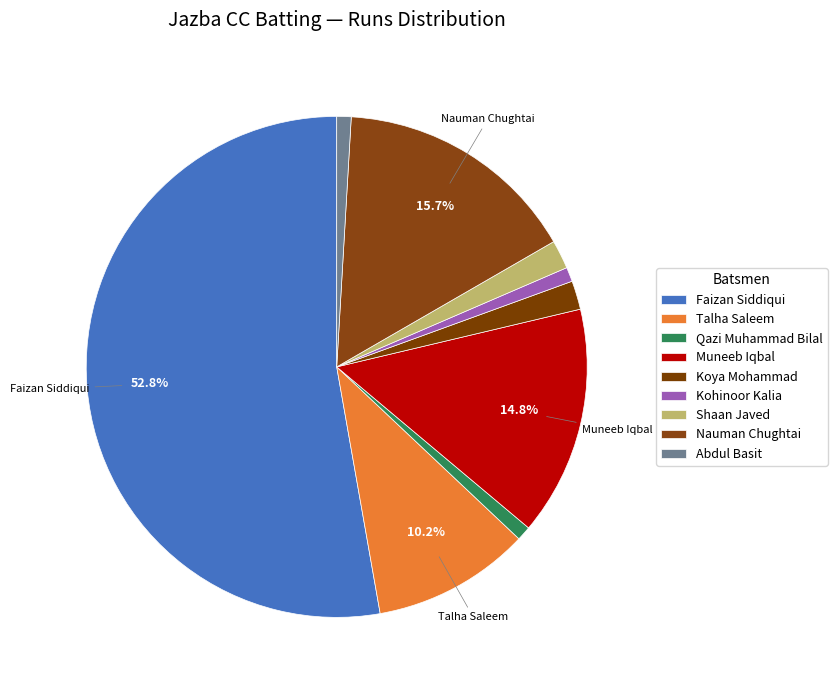

How many slices are in this pie chart?

9